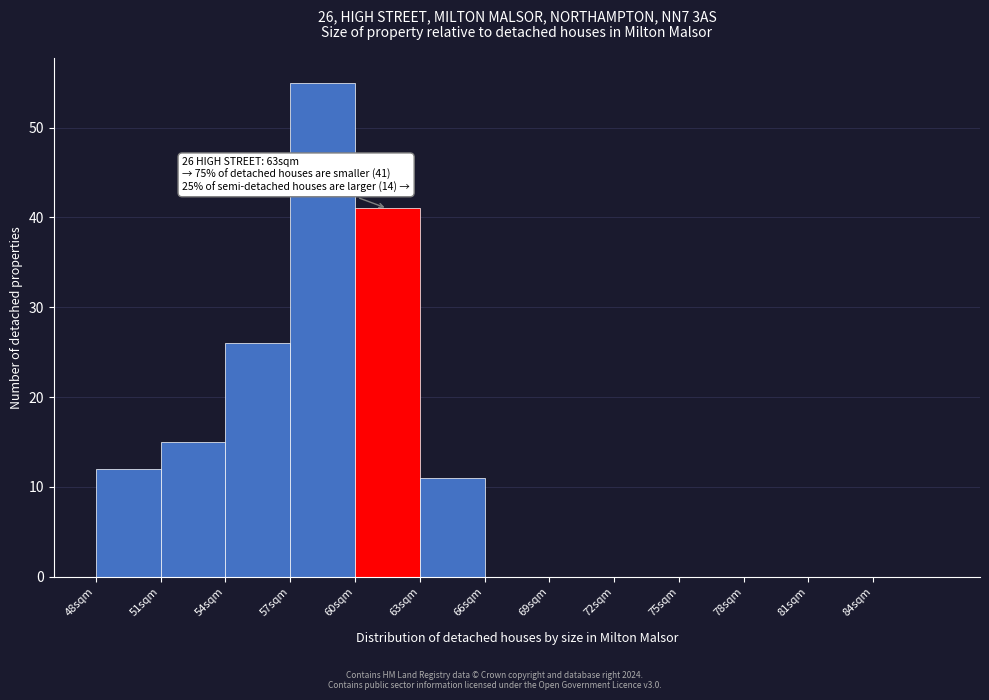

Which range on the x-axis has the tallest bar?

57 to 60